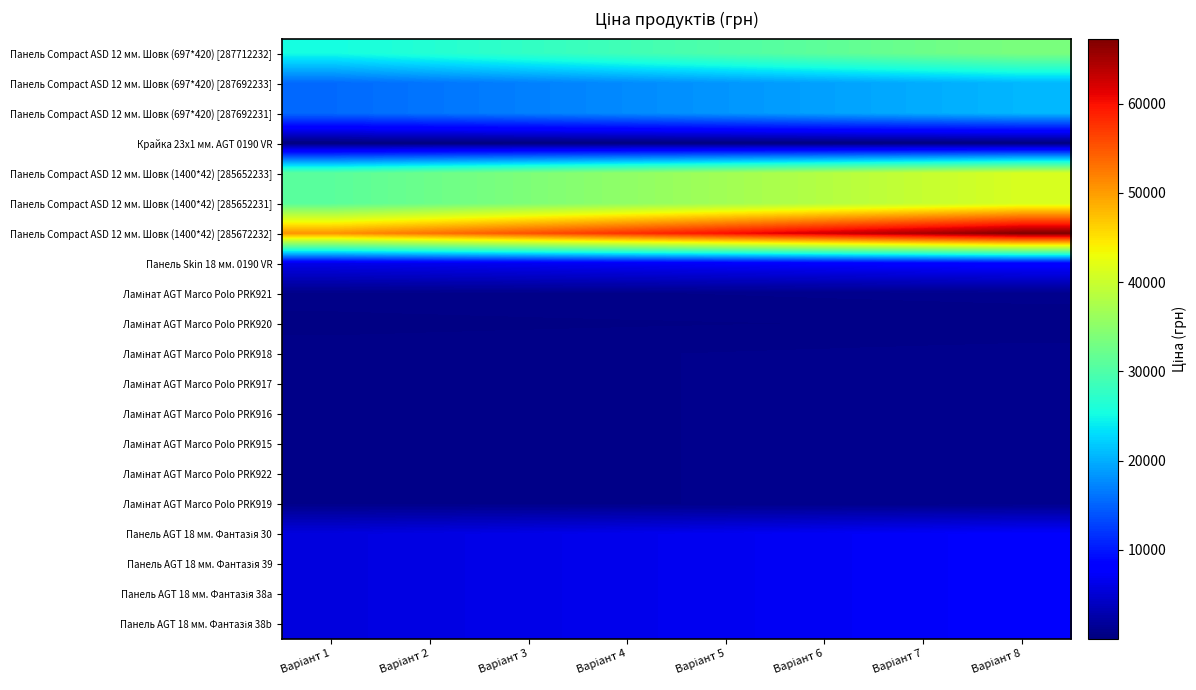

At how many categories does at least one series exceed 44809?

8